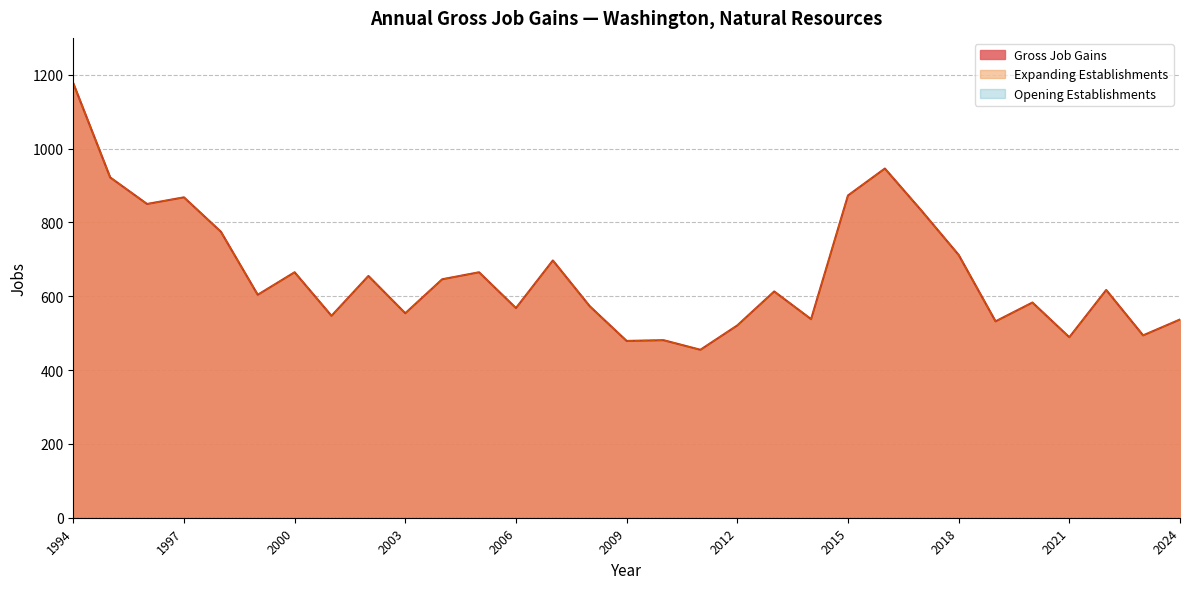

How many values in the Expanding Establishments series are below 613?

15